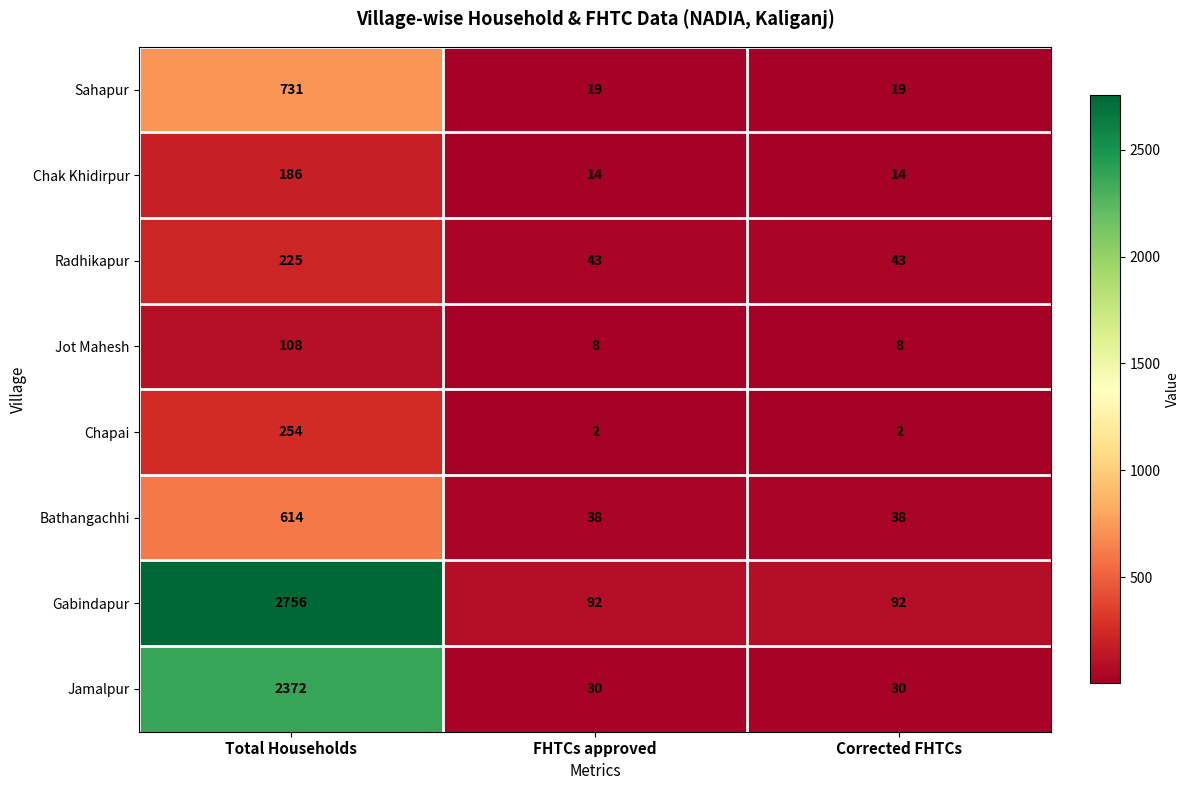

Which series has the largest range (max minus min)?

Gabindapur